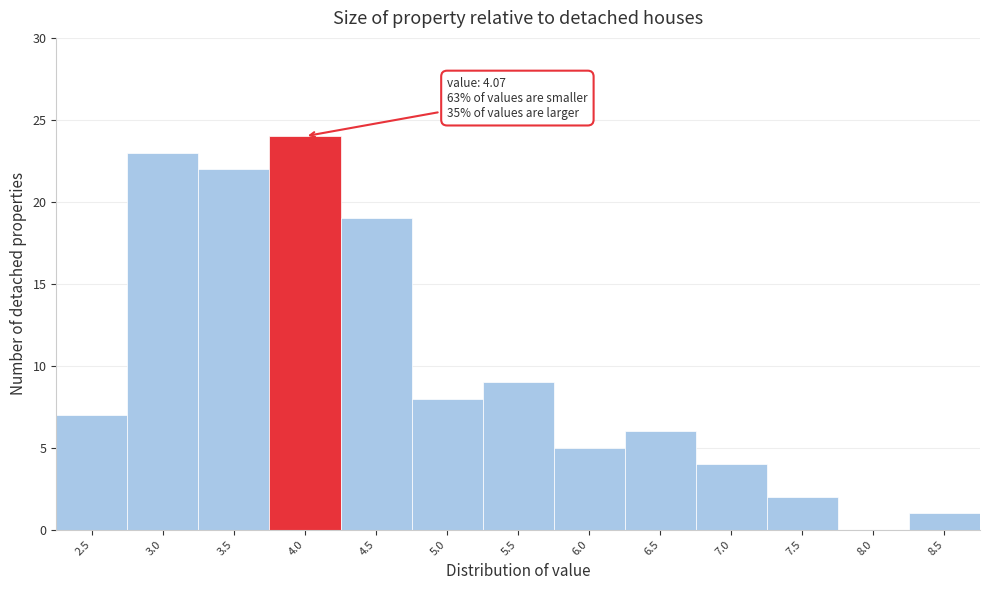

Reading left to right, extract all data points from this chart.

2.5=7	3.0=23	3.5=22	4.0=24	4.5=19	5.0=8	5.5=9	6.0=5	6.5=6	7.0=4	7.5=2	8.0=0	8.5=1